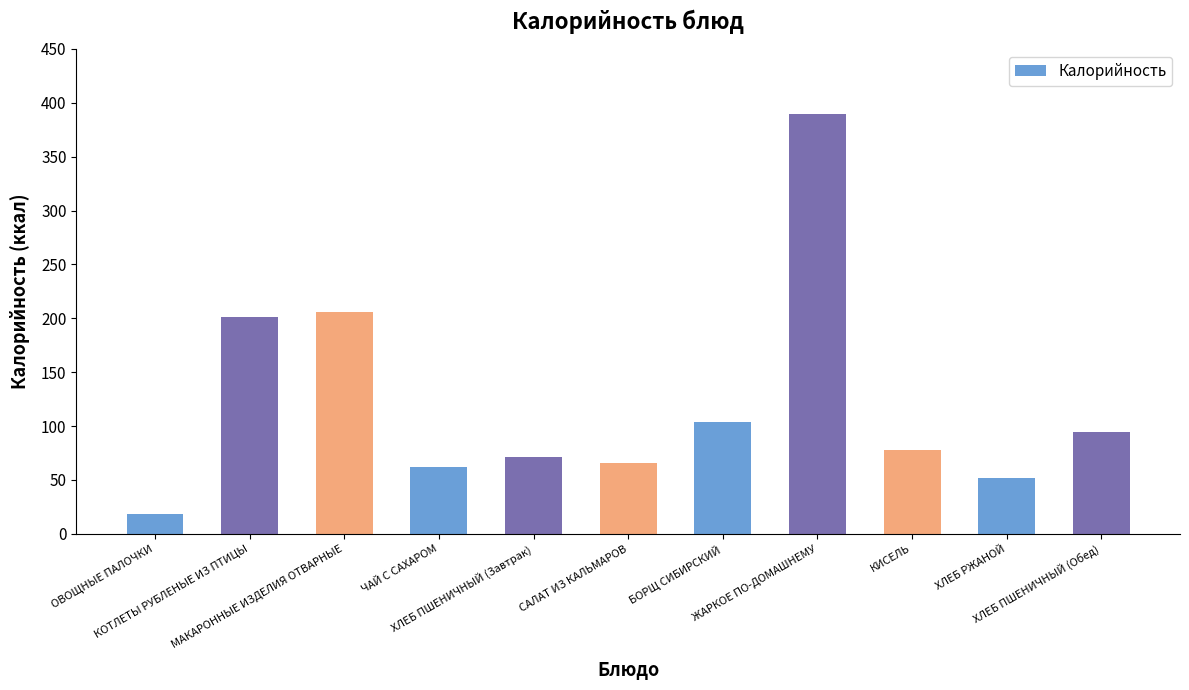

How many series are shown in this chart?

1